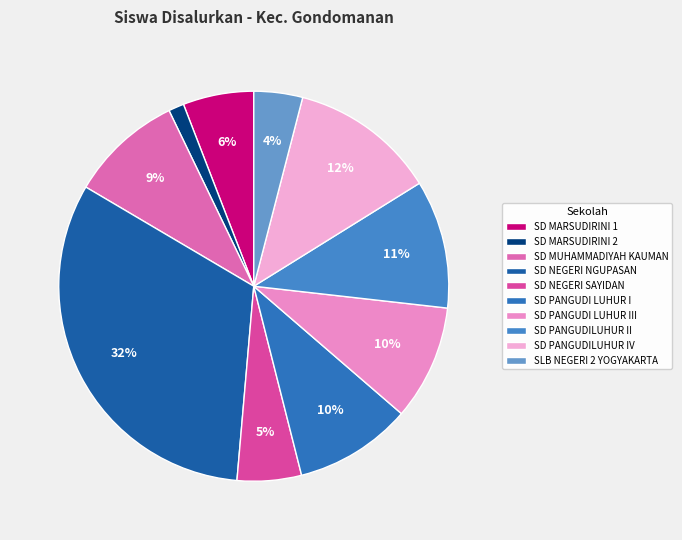

To the nearest percent, what is the combined percentage of SLB NEGERI 2 YOGYAKARTA and SD MARSUDIRINI 2?

5%